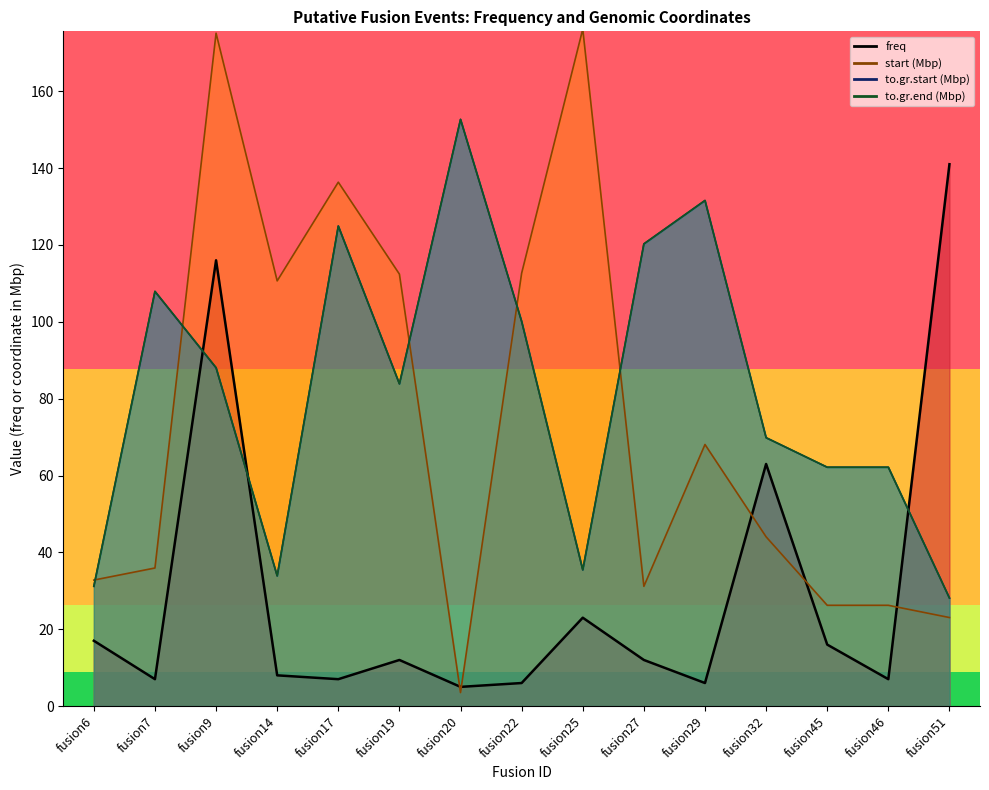

At which category is the sum across all series the highest?

fusion9